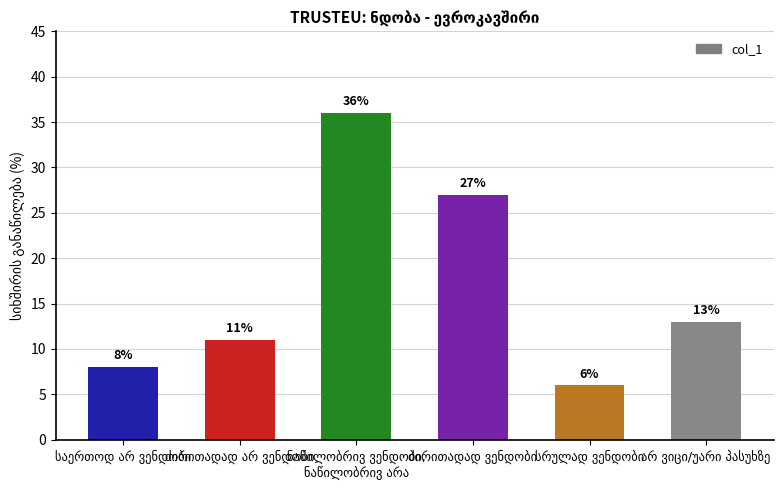

What is the value of the 3rd bar from the left?

36